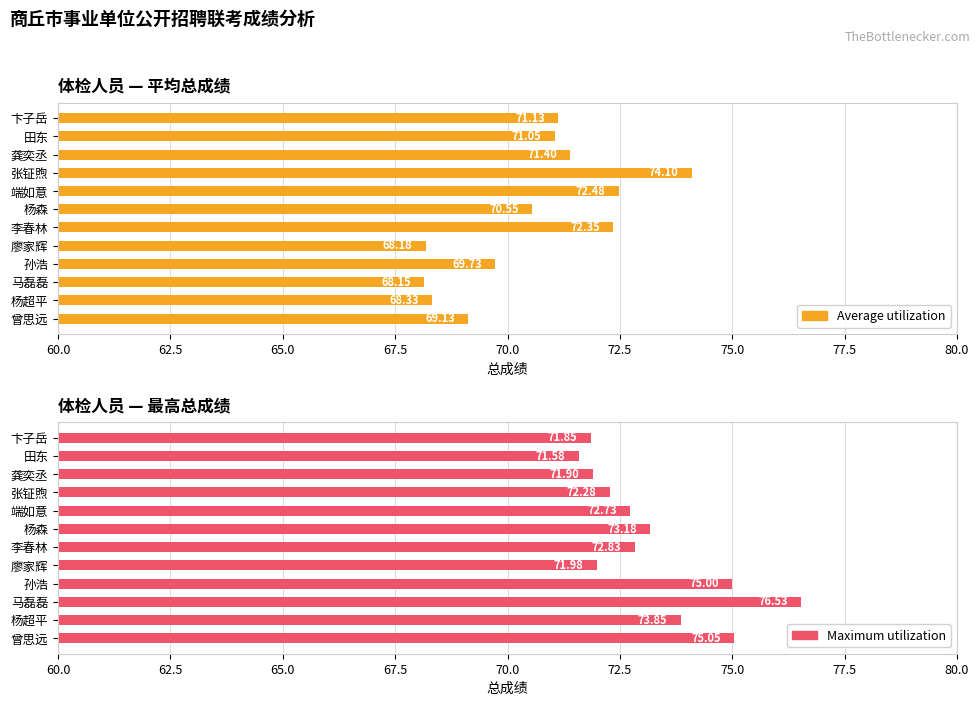

At how many categories does at least one series exceed 75?

2